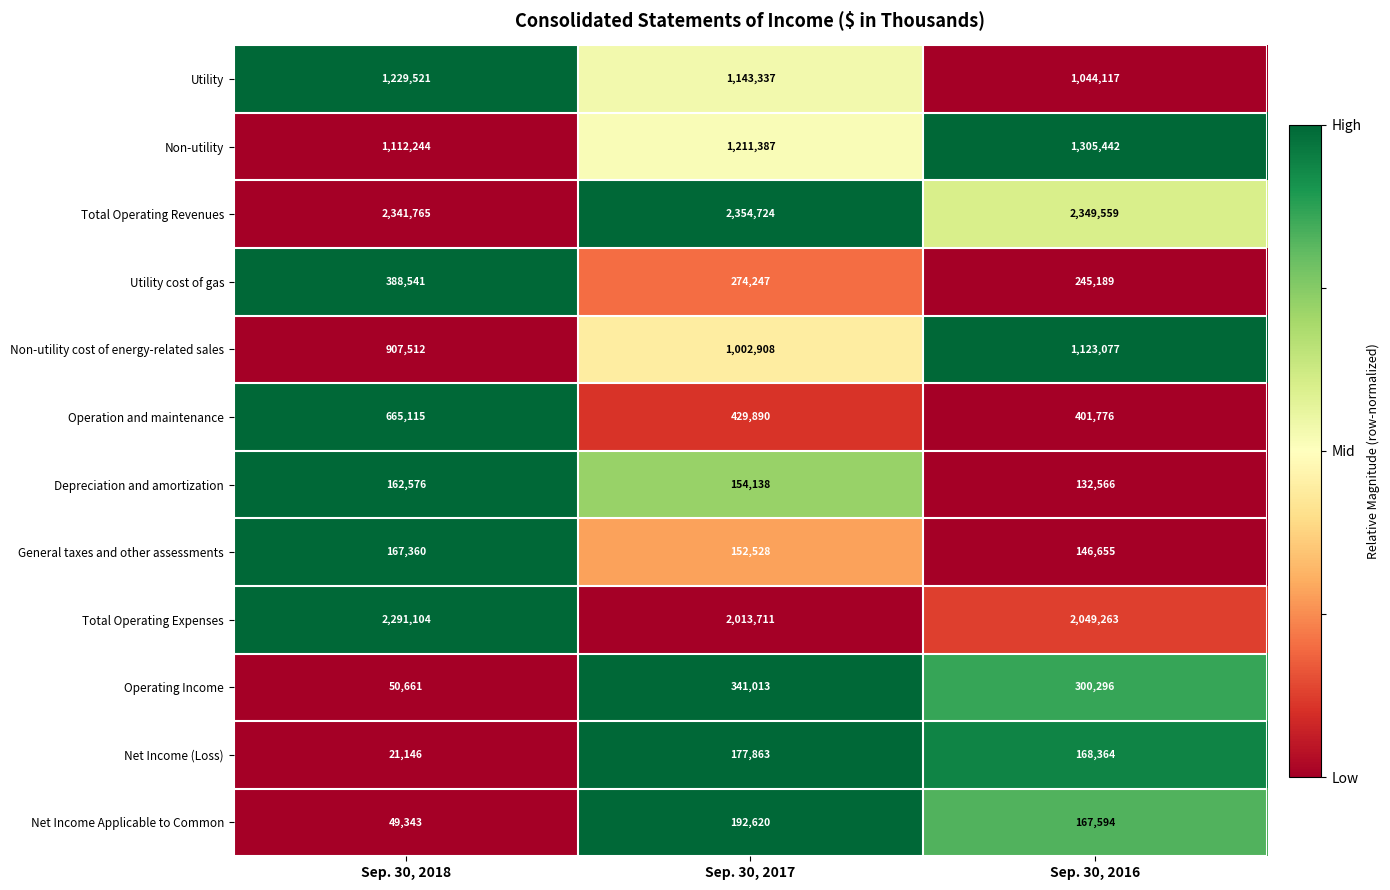

What is the maximum value shown in the chart?

2354724